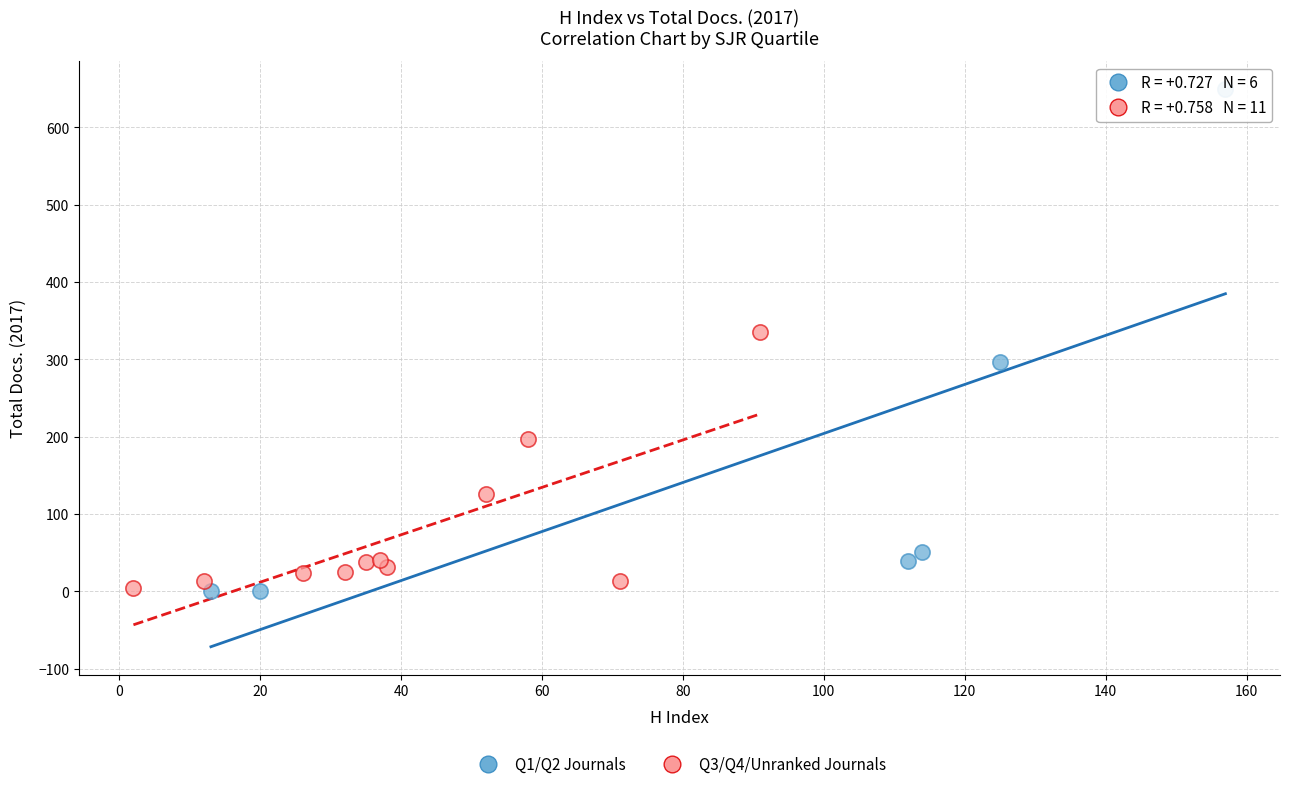

Which series reaches the maximum Y coordinate?

Q1/Q2 Journals